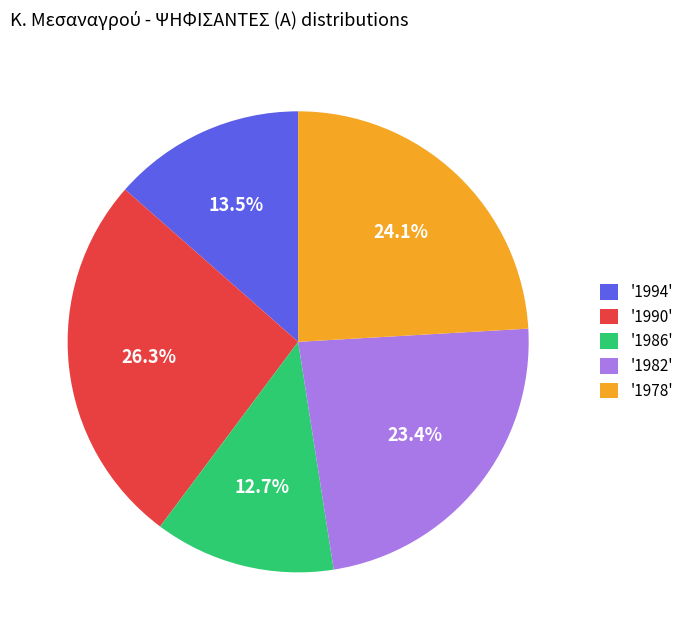

Which slice is the smallest?

'1986'